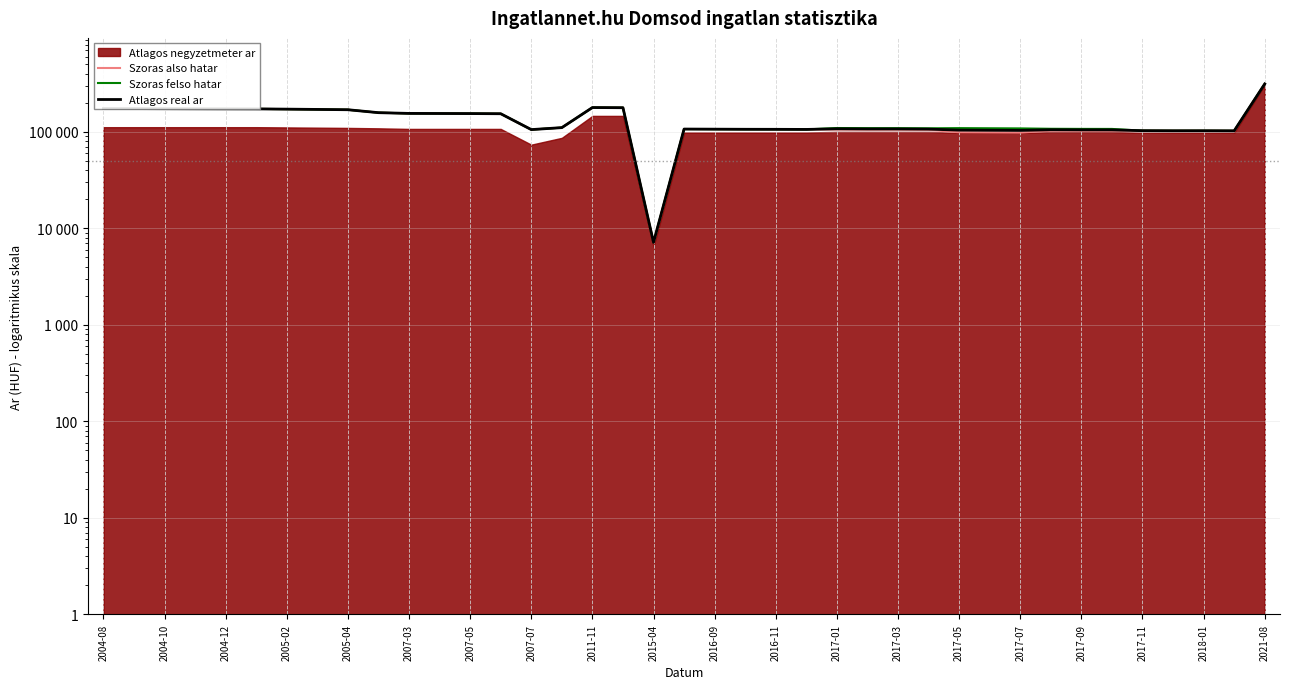

In Szoras also hatar, how many points are lower than both neighbors (excluding endpoints)?

6